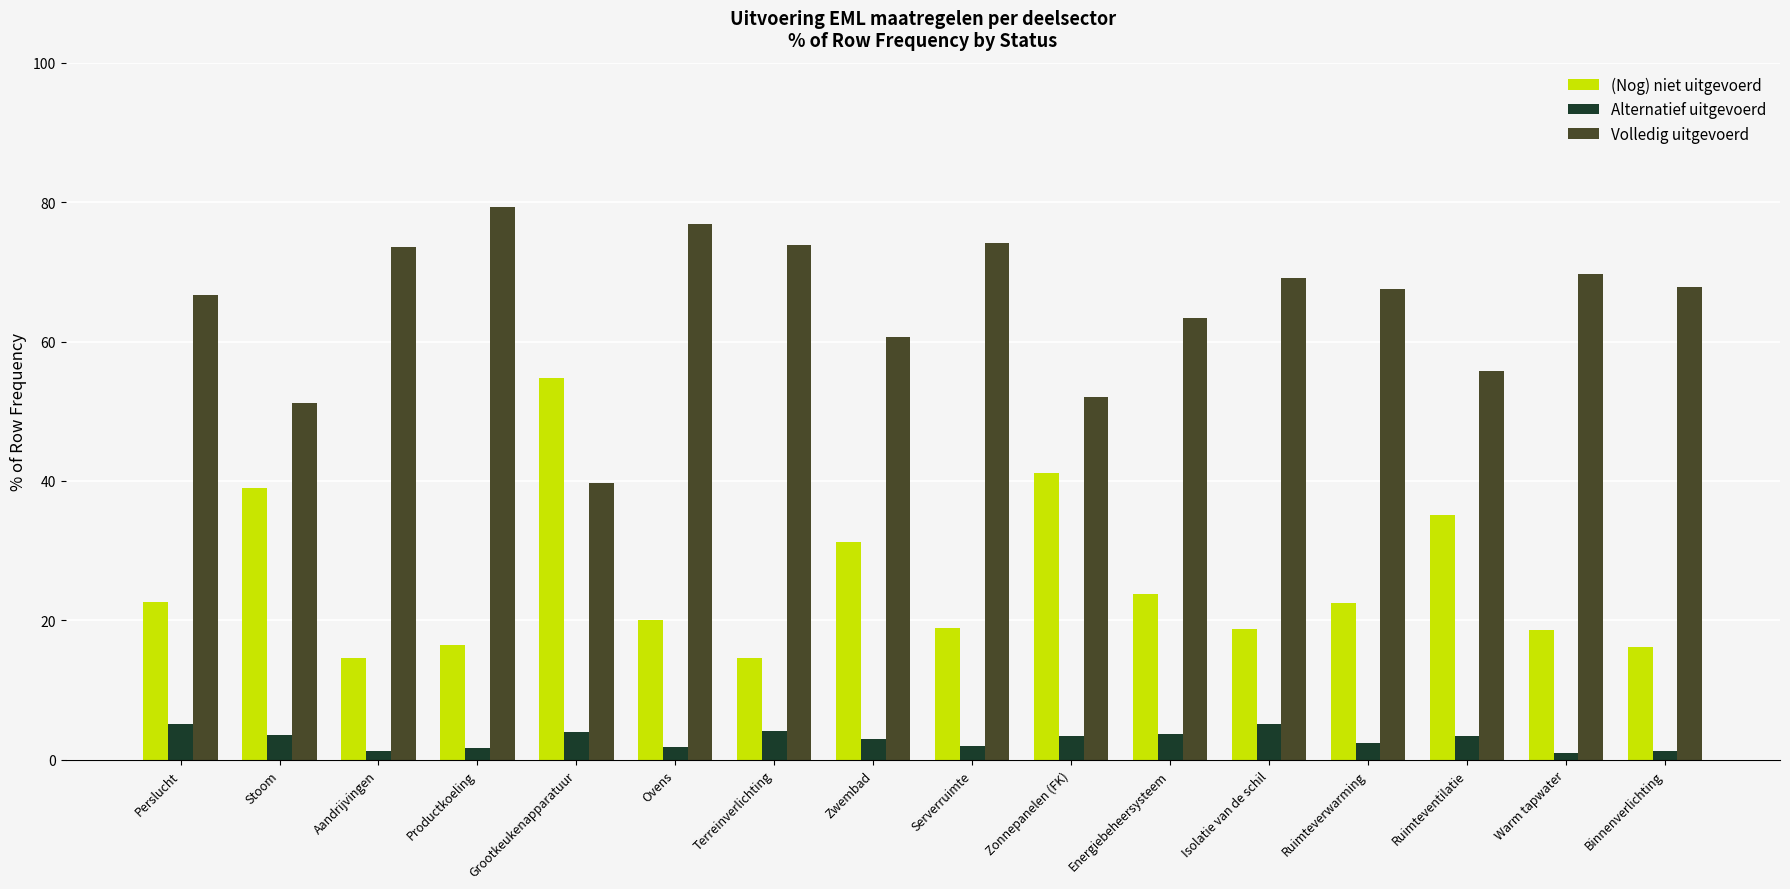

What is the approximate value of (Nog) niet uitgevoerd at Zonnepanelen (FK)?

41.1